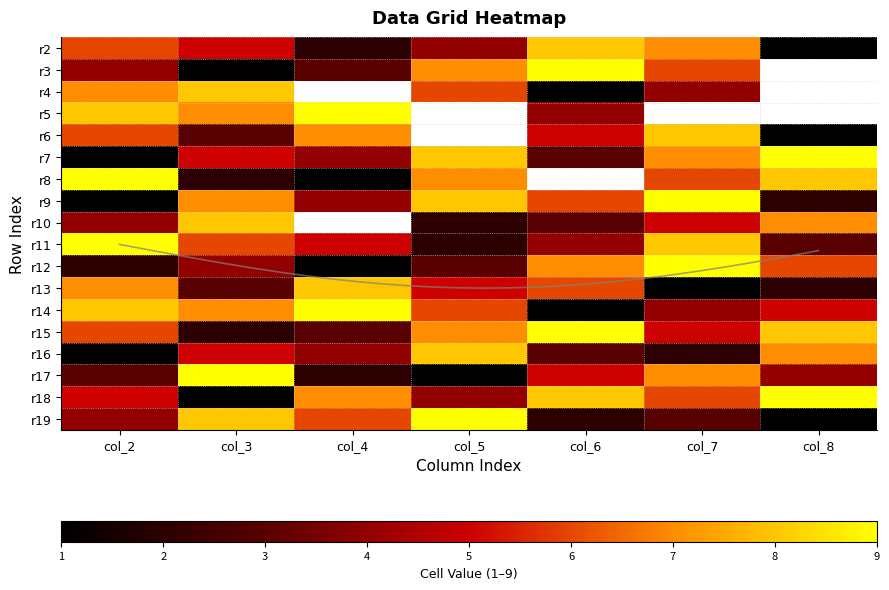

List the series in order of their peak value, lowest first.

r2, r4, r6, r10, r13, r16, r3, r5, r7, r8, r9, r11, r12, r14, r15, r17, r18, r19